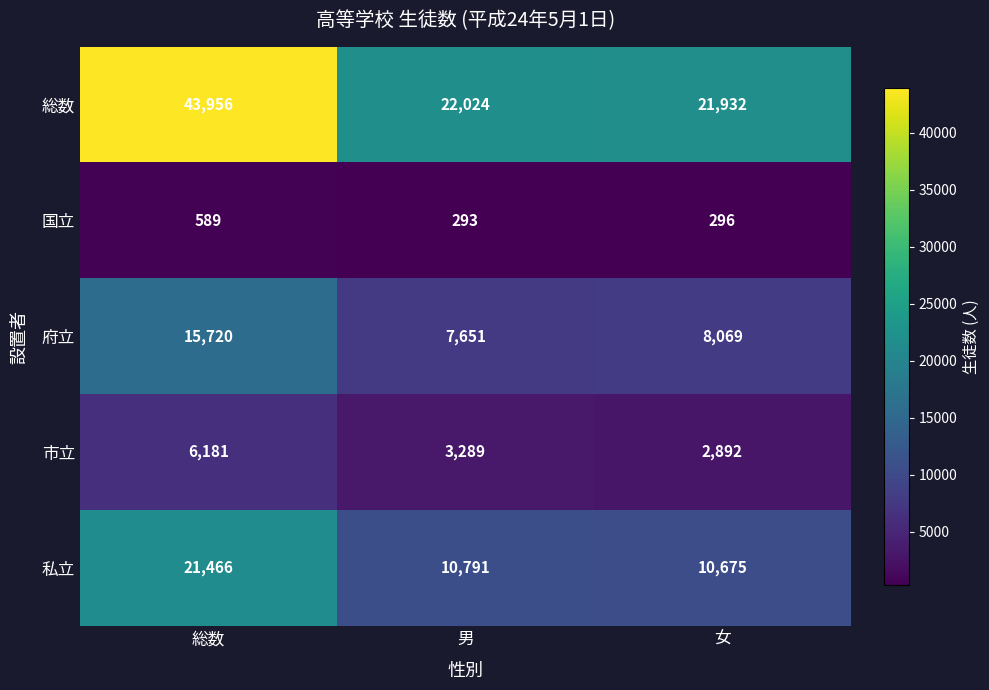

The 府立 series shows 7651 at 男. True or false?

True